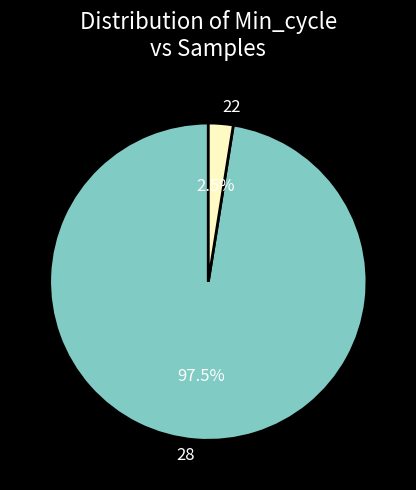

What is the smallest slice in the pie chart?

22